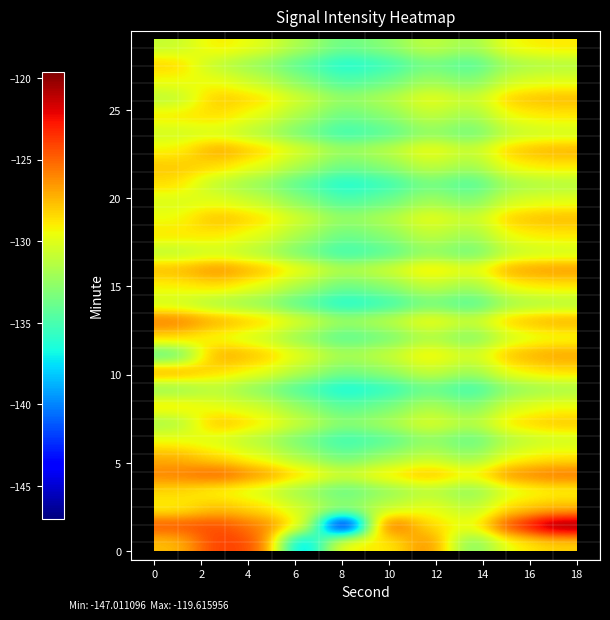

What is the minimum value shown in the chart?

-147.0